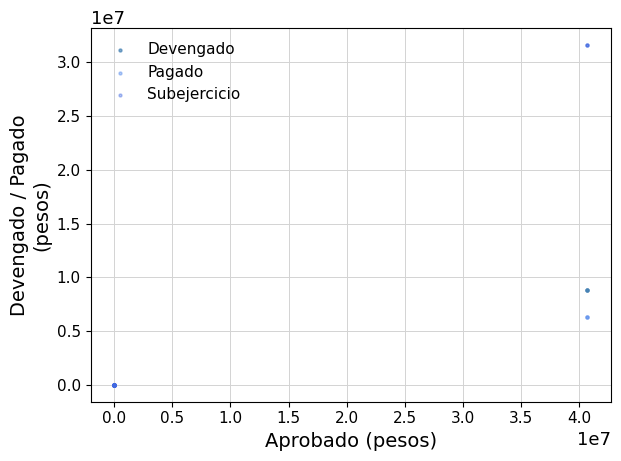

What are all the series names shown in the legend?

Devengado, Pagado, Subejercicio